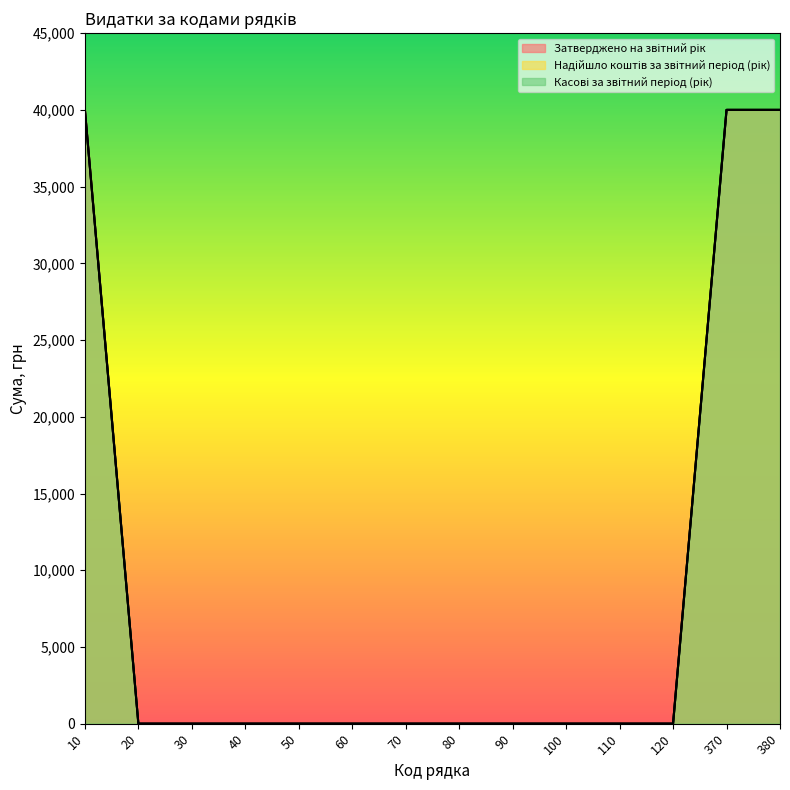

True or false: Надійшло коштів за звітний період (рік) and Затверджено на звітний рік cross at least once.

False